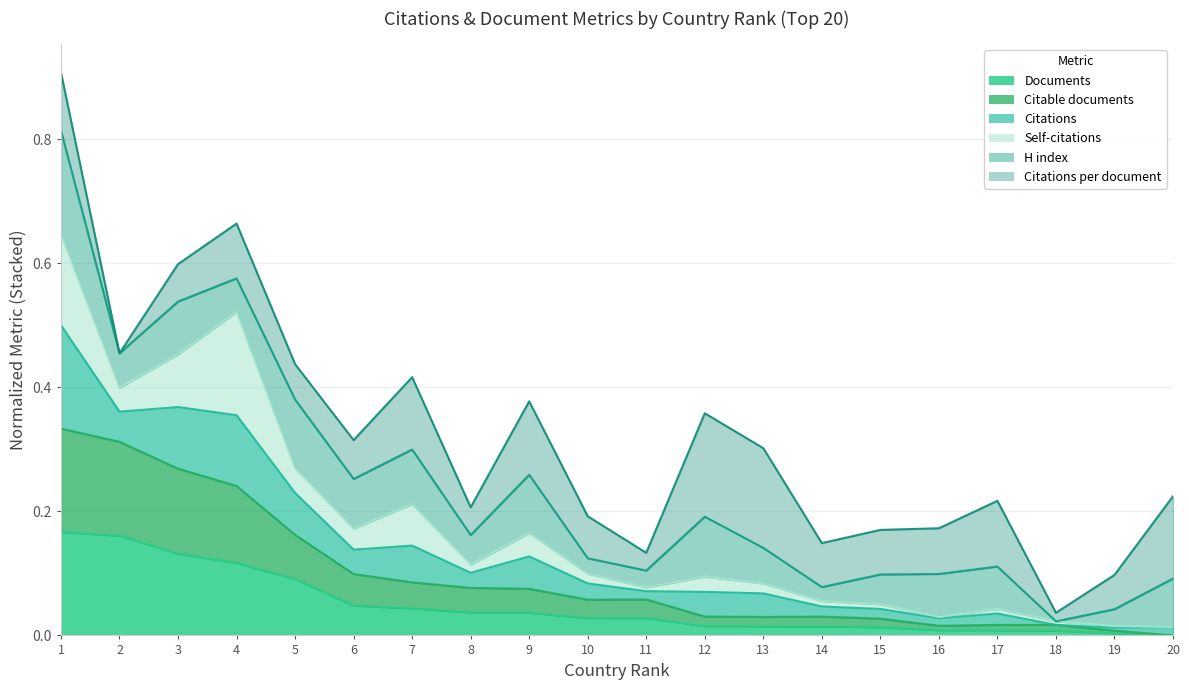

What is the average value of the Citable documents series?

0.1